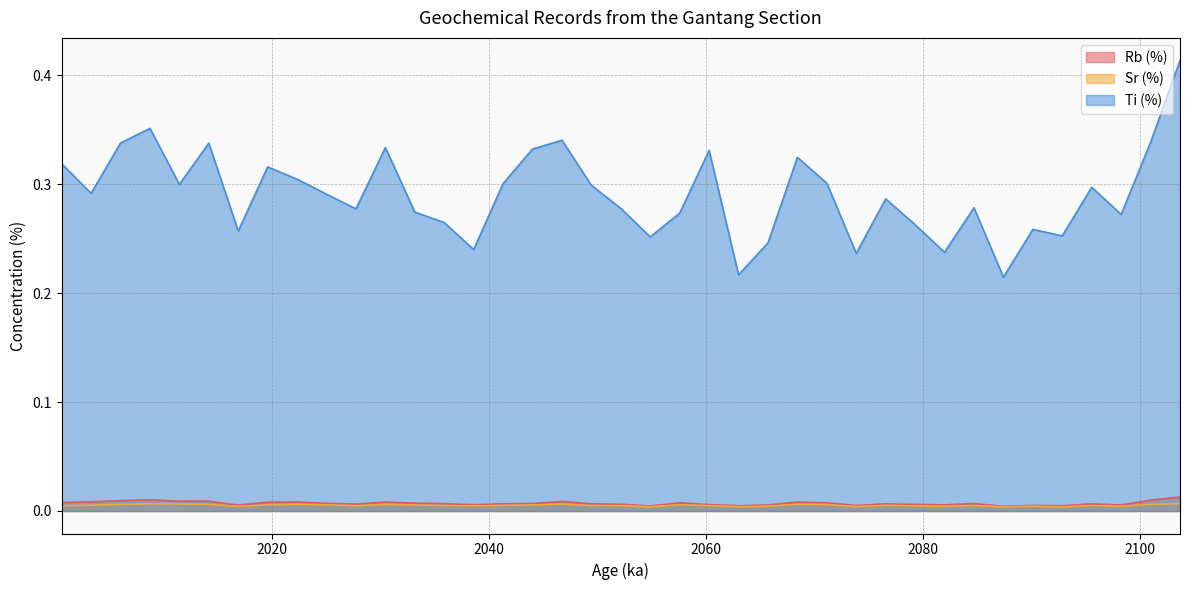

The Rb (%) series shows 0.0 at 2011.42857. True or false?

True